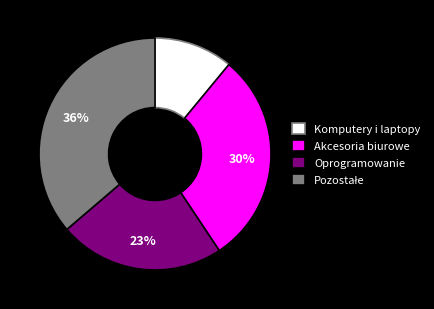

Which slice is the smallest?

Komputery i laptopy